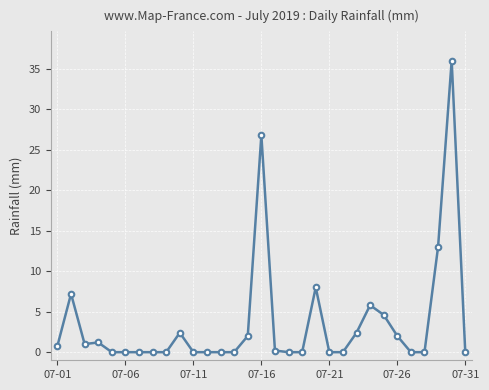

Reading left to right, what are all the values shown in this chart?

0.8	7.2	1.0	1.2	0.0	0.0	0.0	0.0	0.0	2.4	0.0	0.0	0.0	0.0	2.0	26.8	0.2	0.0	0.0	8.0	0.0	0.0	2.4	5.8	4.6	2.0	0.0	0.0	13.0	36.0	0.0